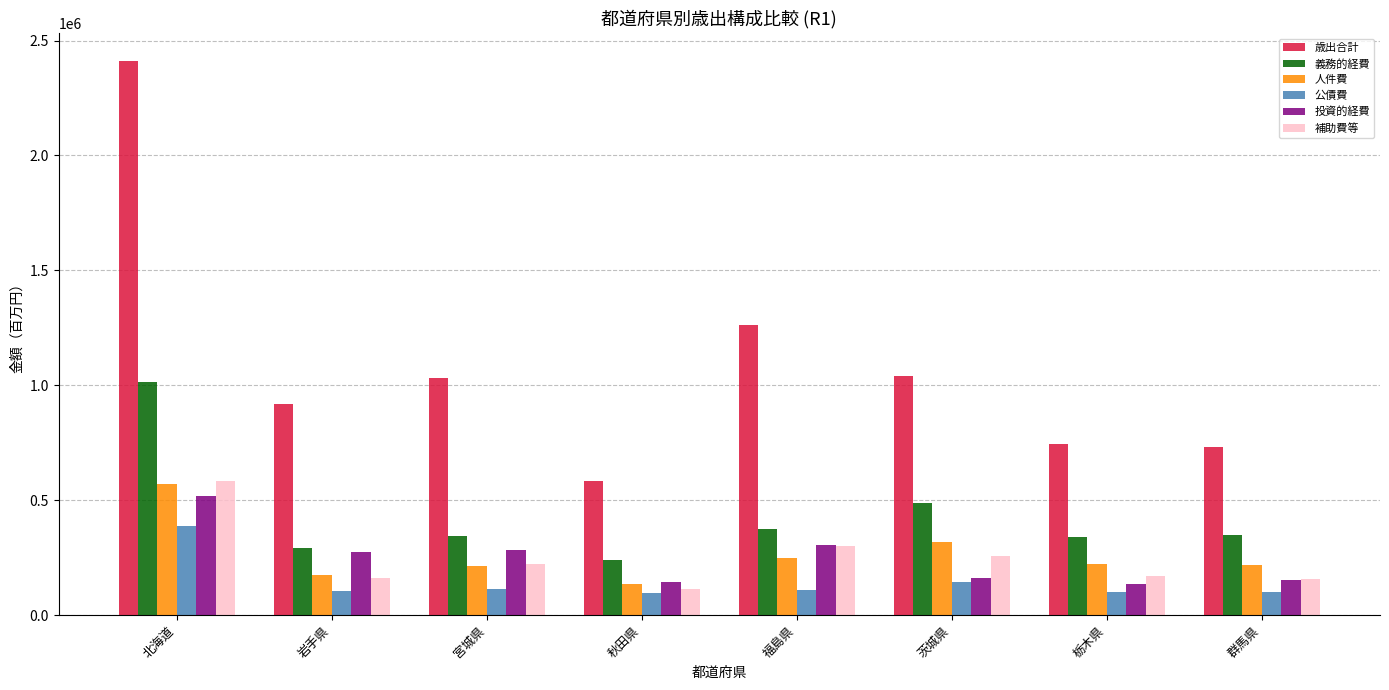

What is the label of the 3rd bar from the right?

茨城県